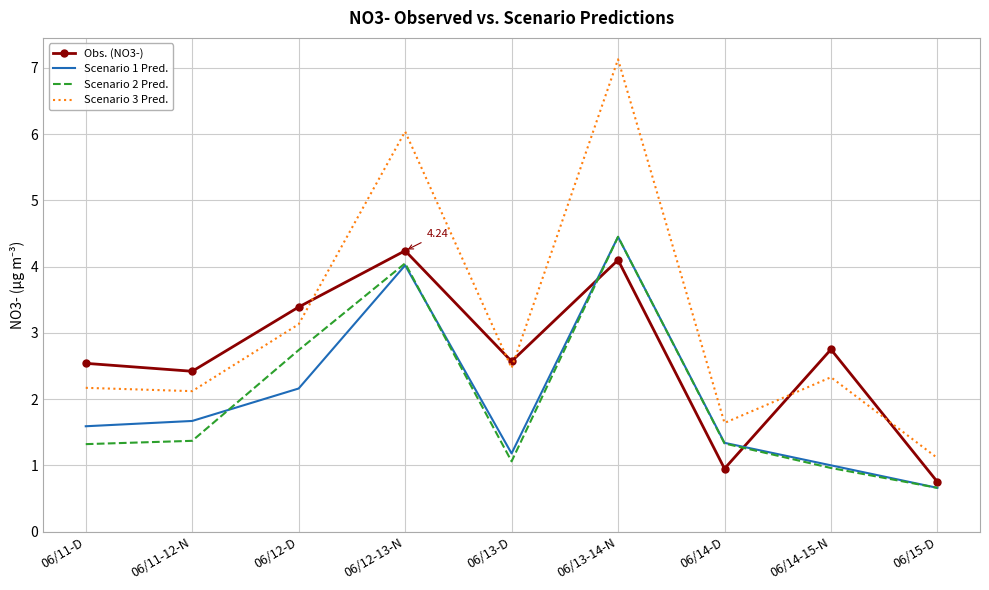

The value of Scenario 1 Pred. at 06/13-14-N is 1.0. True or false?

False